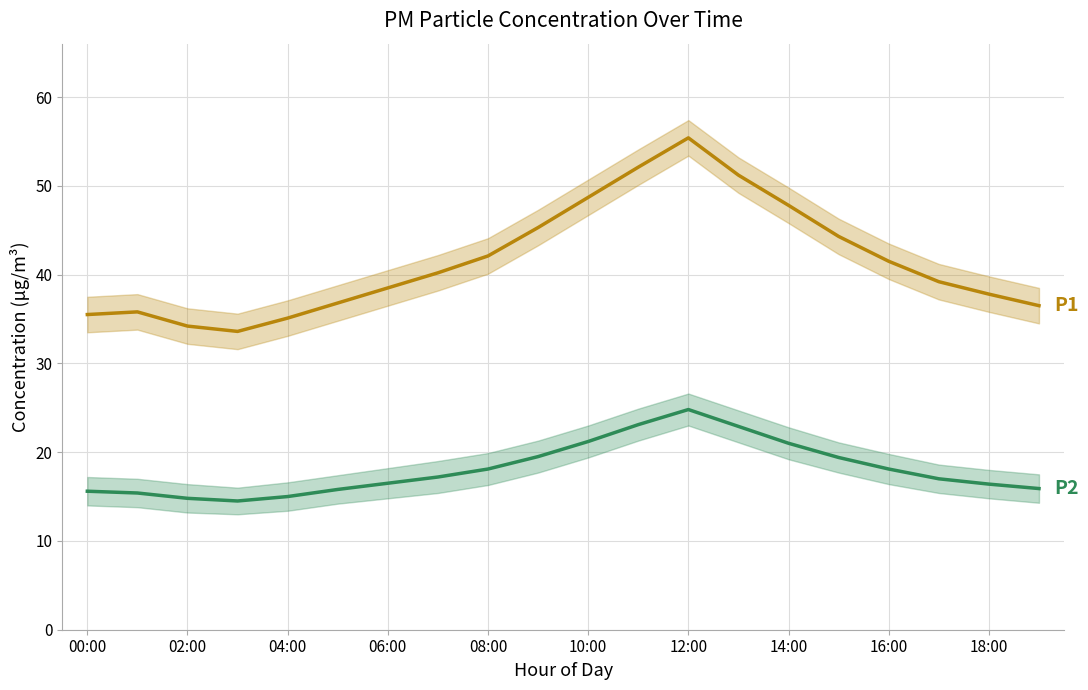

At 10:00, list the series in order from smallest to largest.

P2, P1